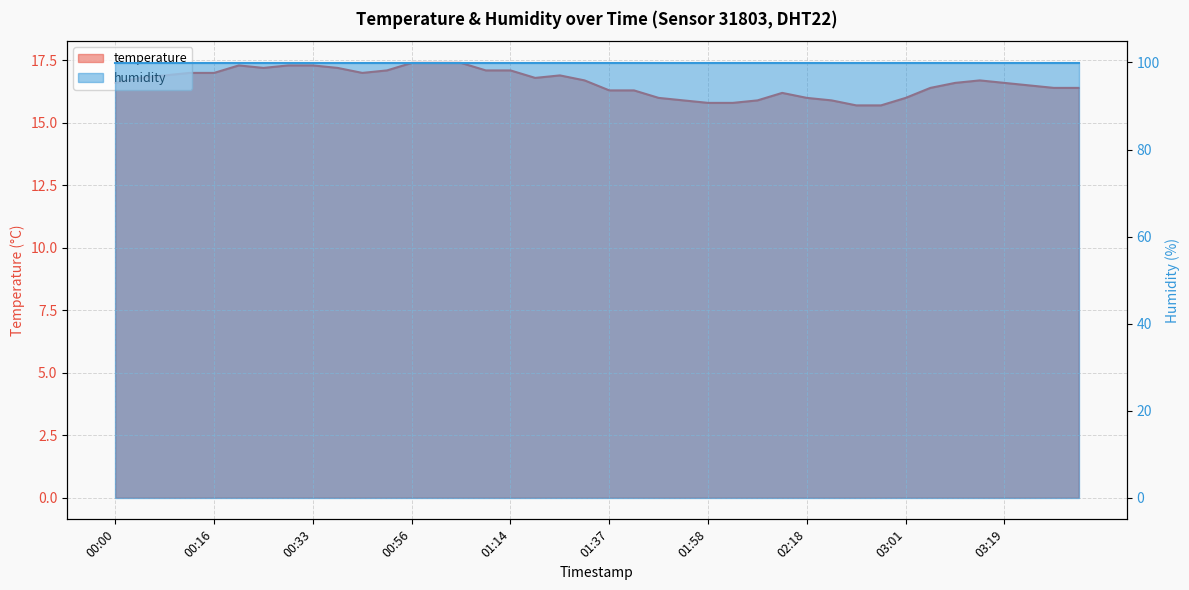

Where is the data nearest to the value 16?

01:47